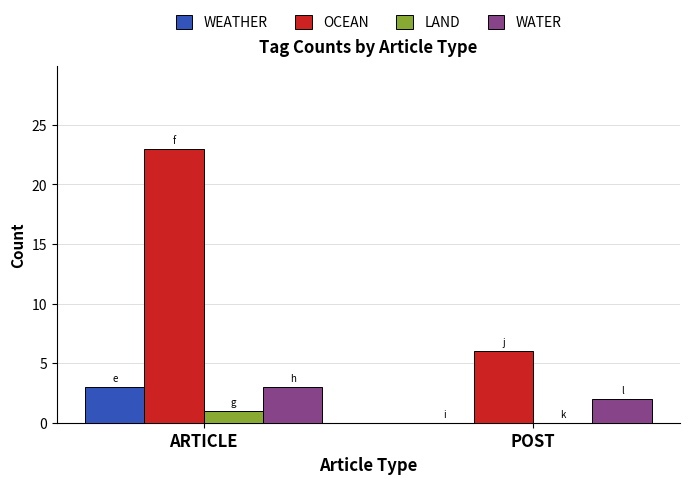

What value does the OCEAN series have at ARTICLE?

23